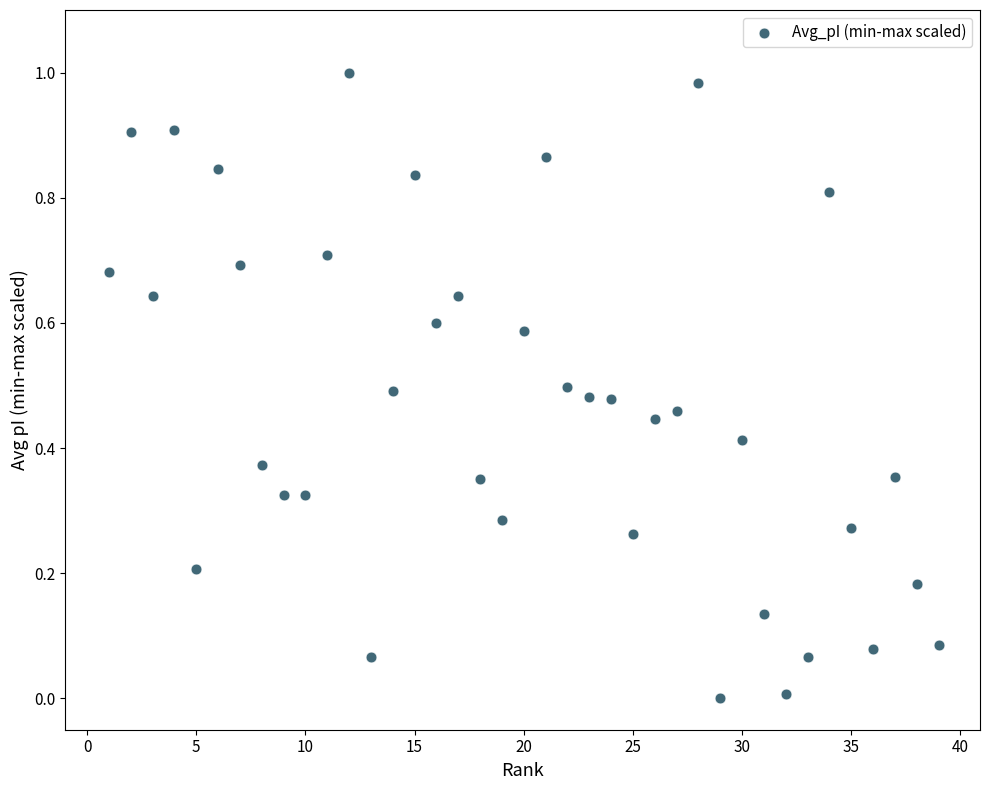

What is the range of X values (max minus min)?

38.0